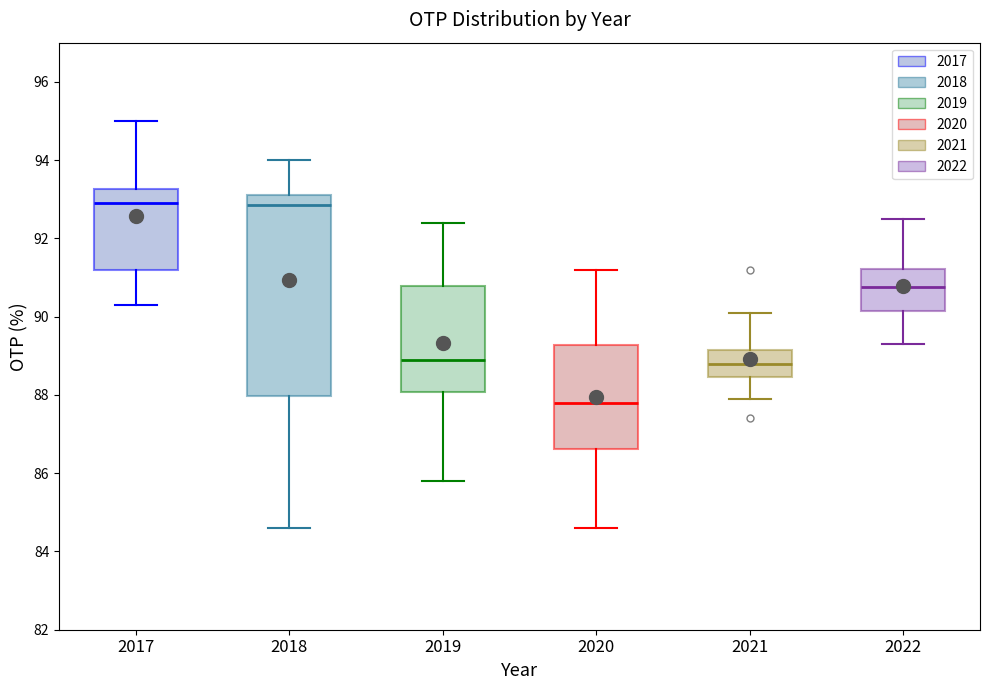

Reading left to right, read every box against the y-axis: the position of its median line, the range the box covers, and the ends of its whiskers. The values are not printed on the chart, so give them approximately, as read against the axis.

2017: median 93.0, box 91.2 to 93.2, whiskers 90.4 to 95.0
2018: median 92.8, box 88.0 to 93.2, whiskers 84.6 to 94.0
2019: median 89.0, box 88.0 to 90.8, whiskers 85.8 to 92.4
2020: median 87.8, box 86.6 to 89.2, whiskers 84.6 to 91.2
2021: median 88.8, box 88.4 to 89.2, whiskers 88.0 to 90.2
2022: median 90.8, box 90.2 to 91.2, whiskers 89.4 to 92.6